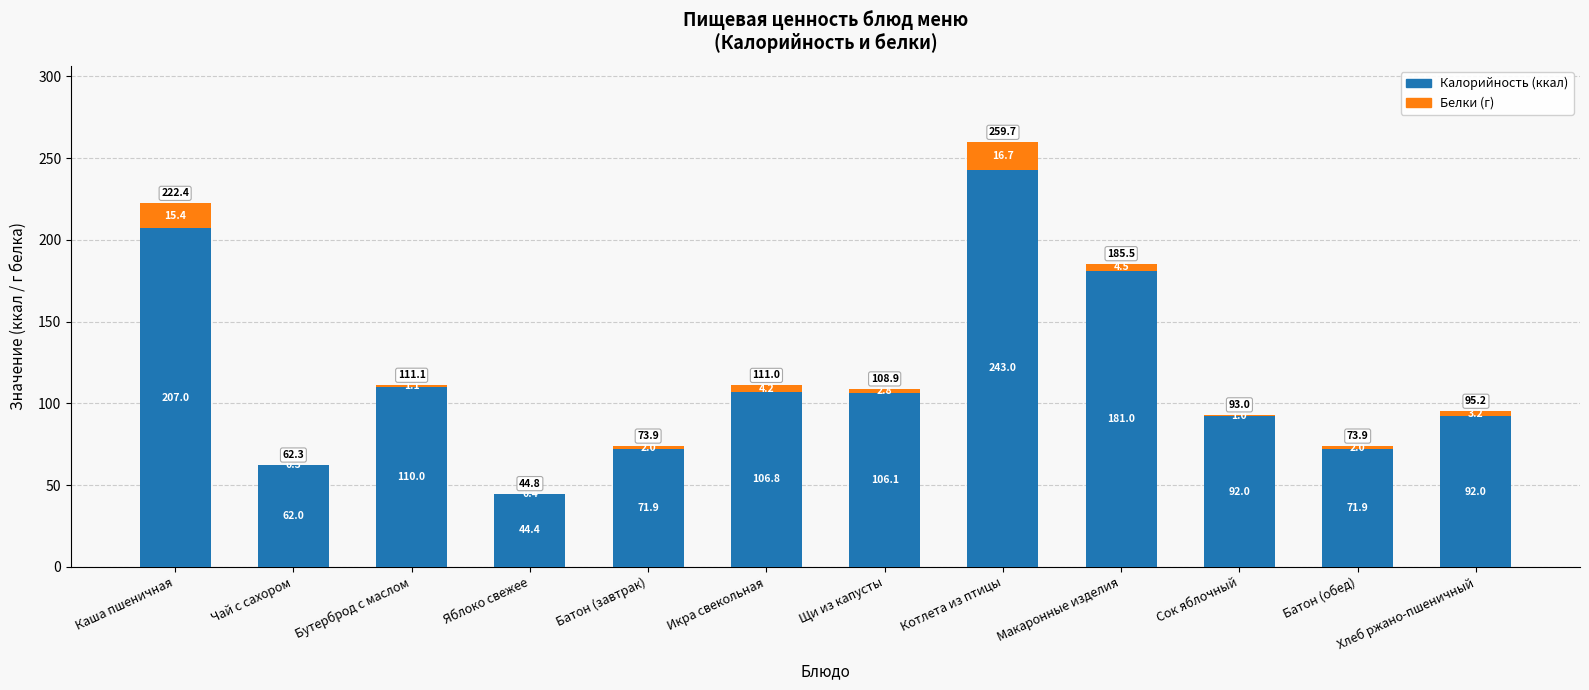

At which category is the sum across all series the highest?

Котлета из птицы